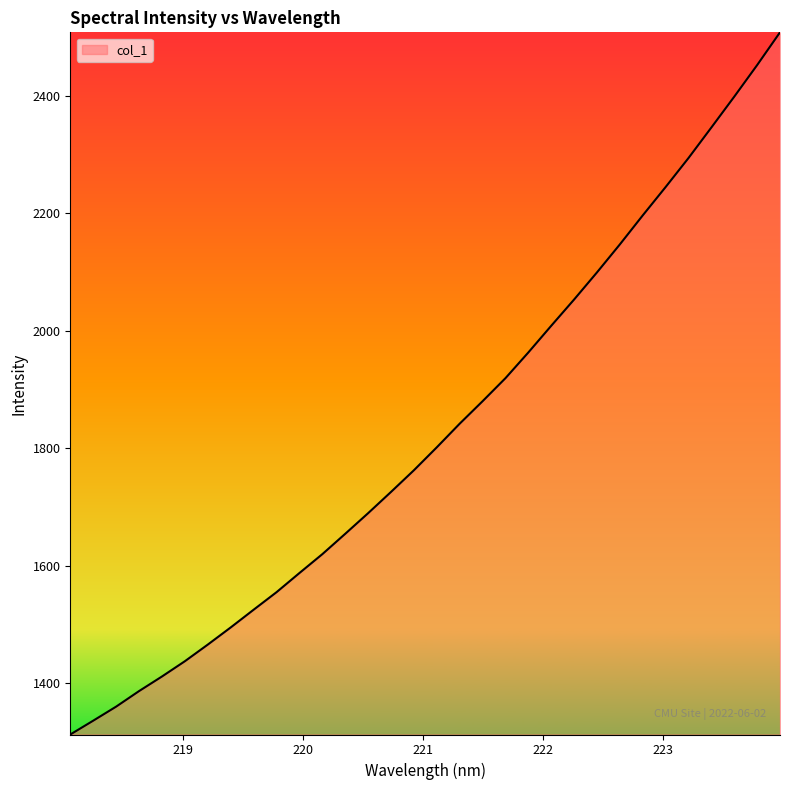

What is the smallest value displayed?

1313.2